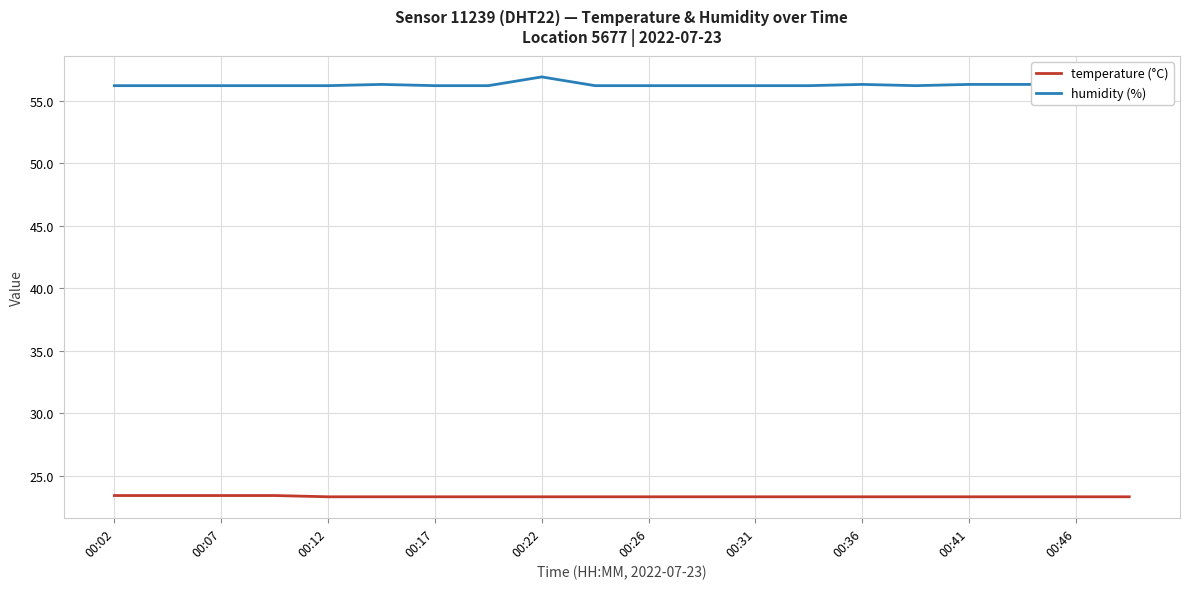

What is the minimum value shown in the chart?

23.3